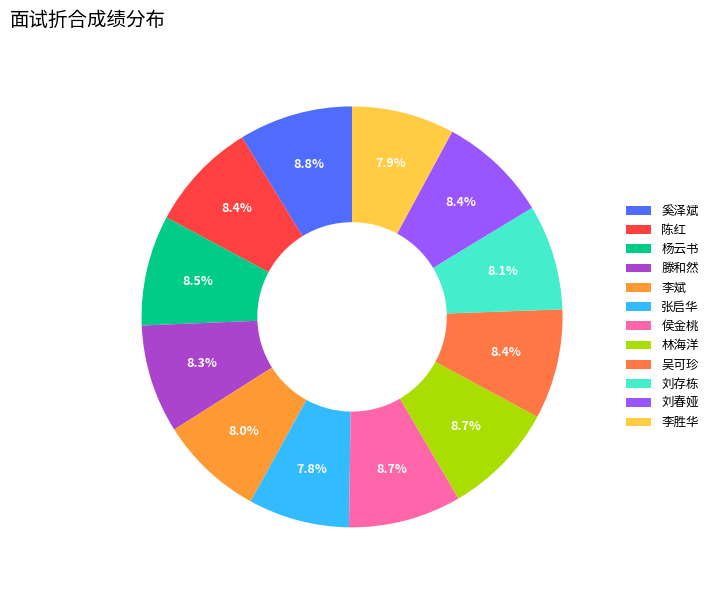

Which has a higher value, 刘春娅 or 林海洋?

林海洋